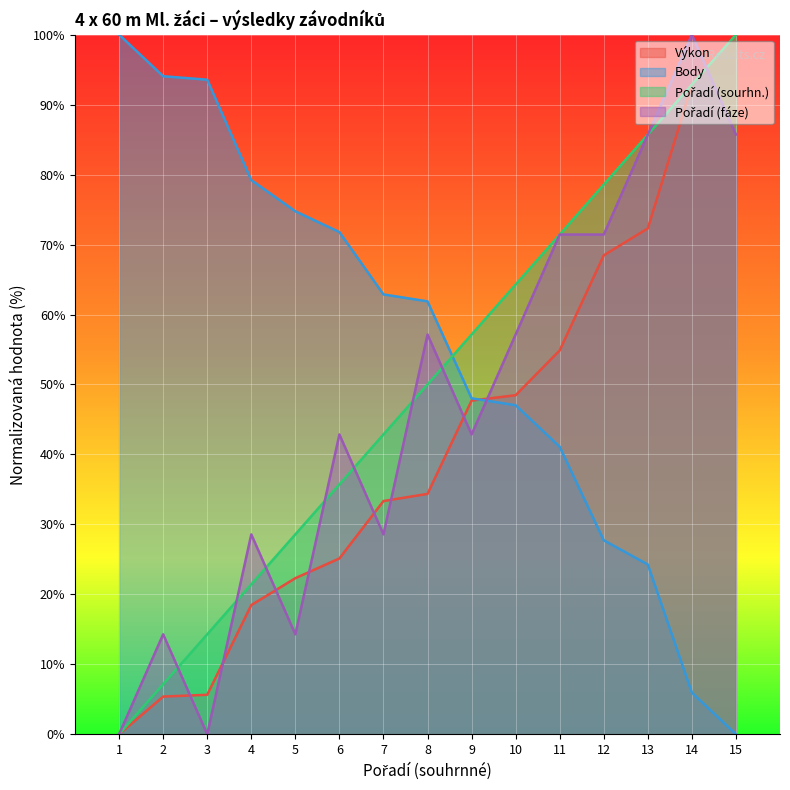

Which has a higher value, 8 or 11?

11